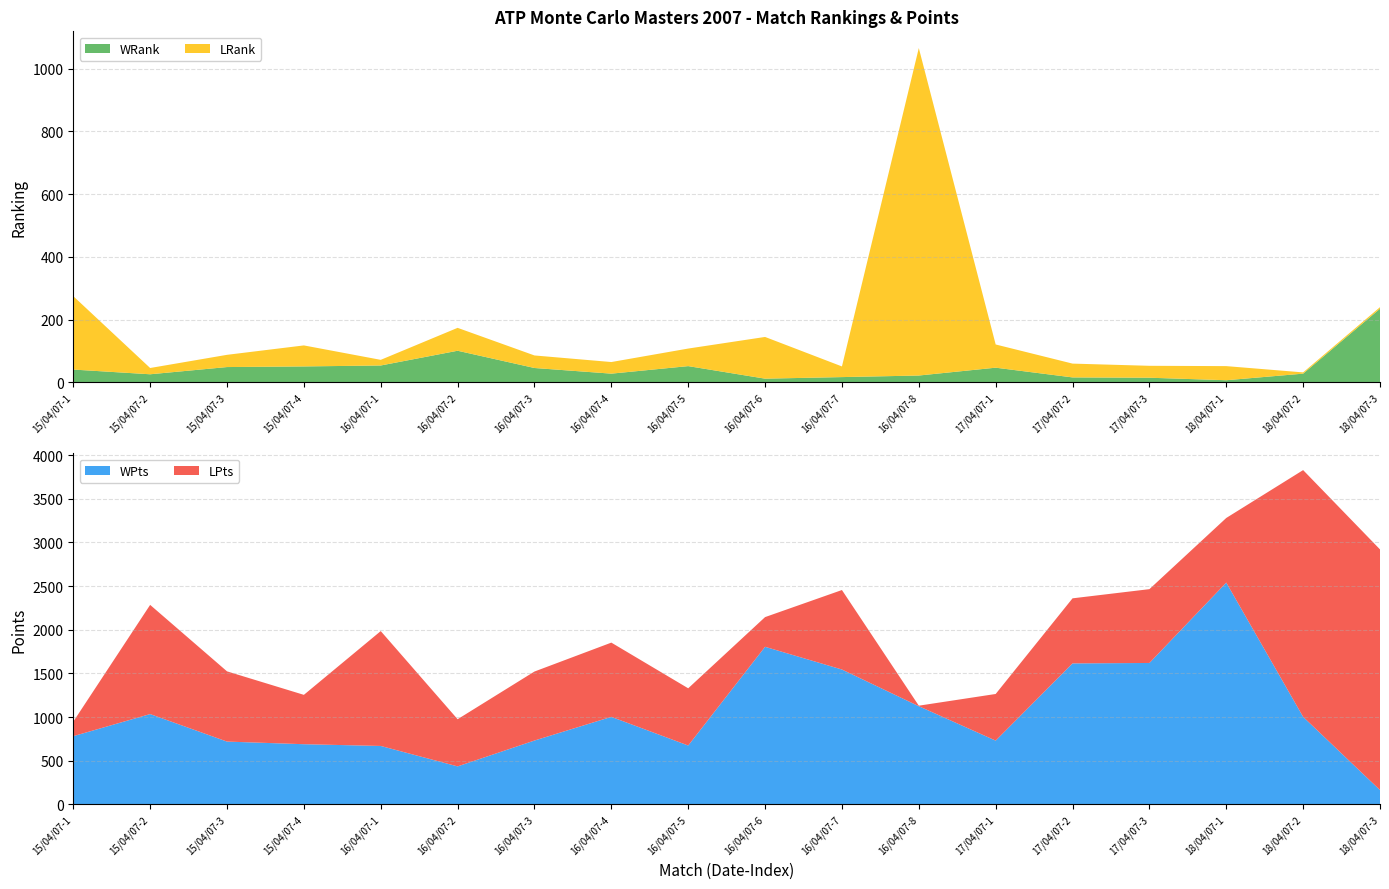

Reading left to right, what are all the values shown in this chart?

WRank: 41	26	49	51	54	101	46	28	52	12	17	22	47	16	15	7	28	235
LRank: 234	20	39	67	18	73	40	37	56	133	34	1044	74	44	38	45	4	5
WPts: 782	1035	720	690	670	436	732	1003	675	1805	1545	1125	731	1615	1620	2540	1003	165
LPts: 166	1250	804	565	1315	540	790	850	655	340	910	6	534	745	845	740	2825	2755